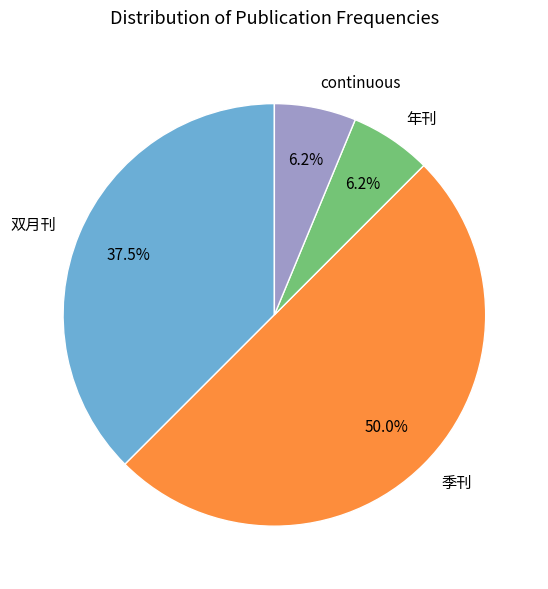

What is the largest slice in the pie chart?

季刊